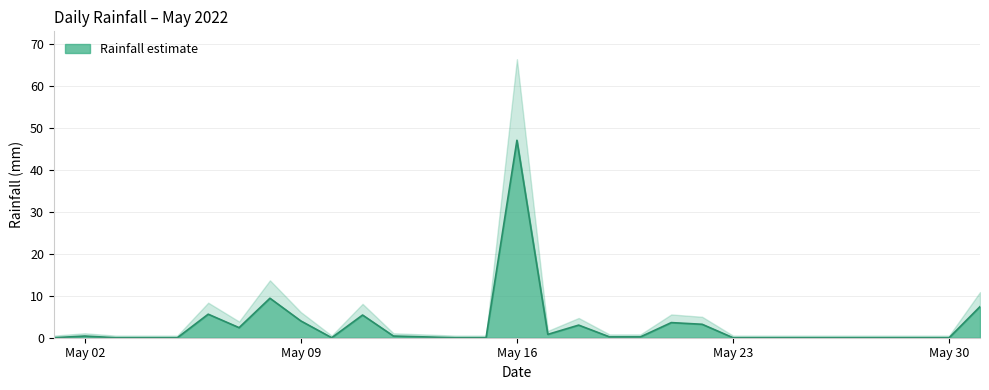

How many positive values are there?

16